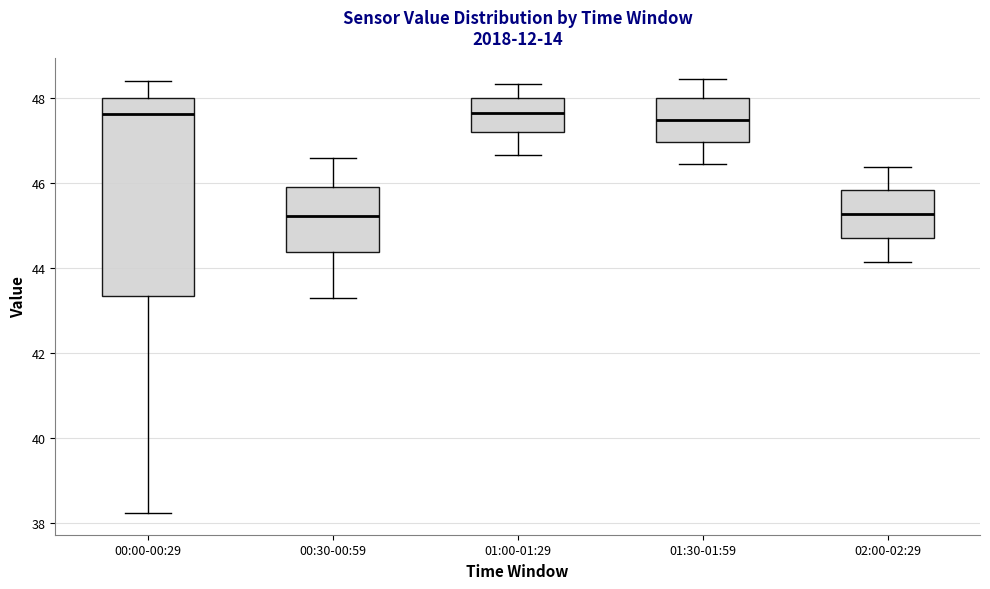

Reading left to right, read every box against the y-axis: the position of its median line, the range the box covers, and the ends of its whiskers. The values are not printed on the chart, so give them approximately, as read against the axis.

00:00-00:29: median 47.6, box 43.4 to 48.0, whiskers 38.2 to 48.4
00:30-00:59: median 45.2, box 44.4 to 46.0, whiskers 43.4 to 46.6
01:00-01:29: median 47.6, box 47.2 to 48.0, whiskers 46.6 to 48.4
01:30-01:59: median 47.6, box 47.0 to 48.0, whiskers 46.4 to 48.4
02:00-02:29: median 45.2, box 44.8 to 45.8, whiskers 44.2 to 46.4